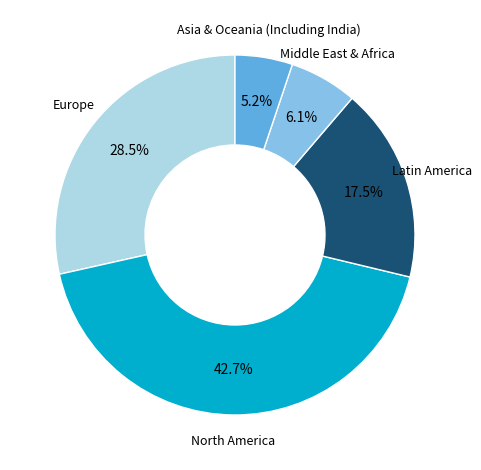

Is there a majority slice in this chart?

No